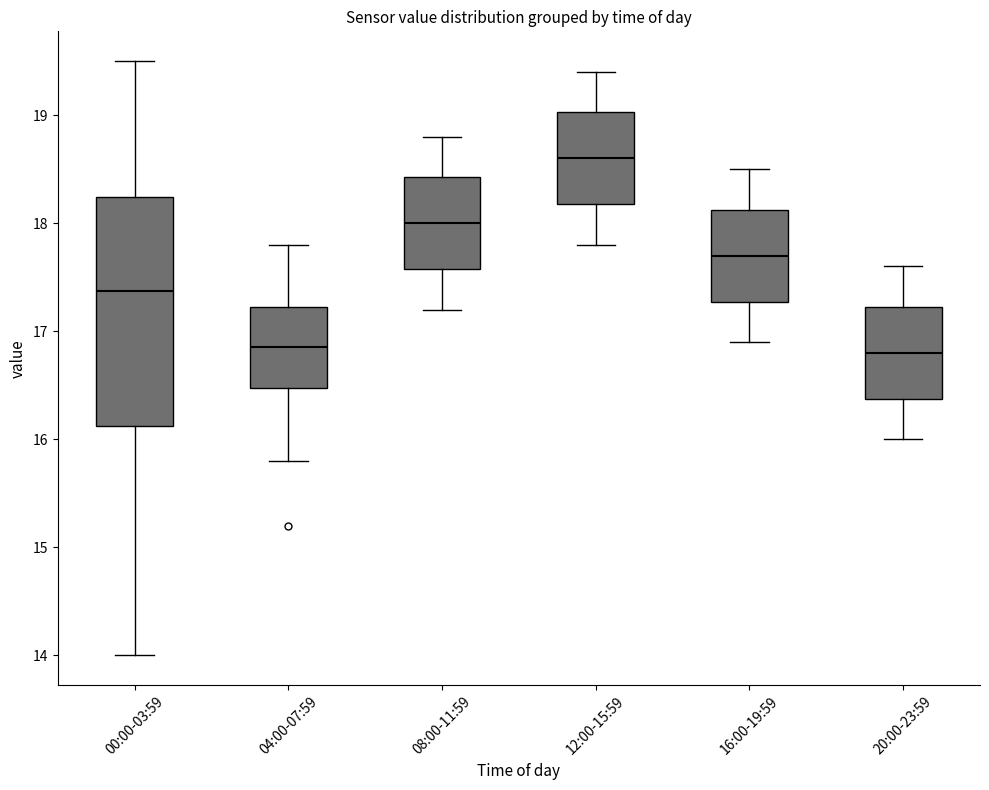

Reading left to right, transcribe this box plot: for each box, give where its median line is, the range the box spans, and where its two whiskers end, as read against the y-axis. The values are not printed on the chart, so give them approximately, as read against the axis.

00:00-03:59: median 17.4, box 16.1 to 18.2, whiskers 14.0 to 19.5
04:00-07:59: median 16.9, box 16.5 to 17.2, whiskers 15.8 to 17.8
08:00-11:59: median 18.0, box 17.6 to 18.4, whiskers 17.2 to 18.8
12:00-15:59: median 18.6, box 18.2 to 19.0, whiskers 17.8 to 19.4
16:00-19:59: median 17.7, box 17.3 to 18.1, whiskers 16.9 to 18.5
20:00-23:59: median 16.8, box 16.4 to 17.2, whiskers 16.0 to 17.6